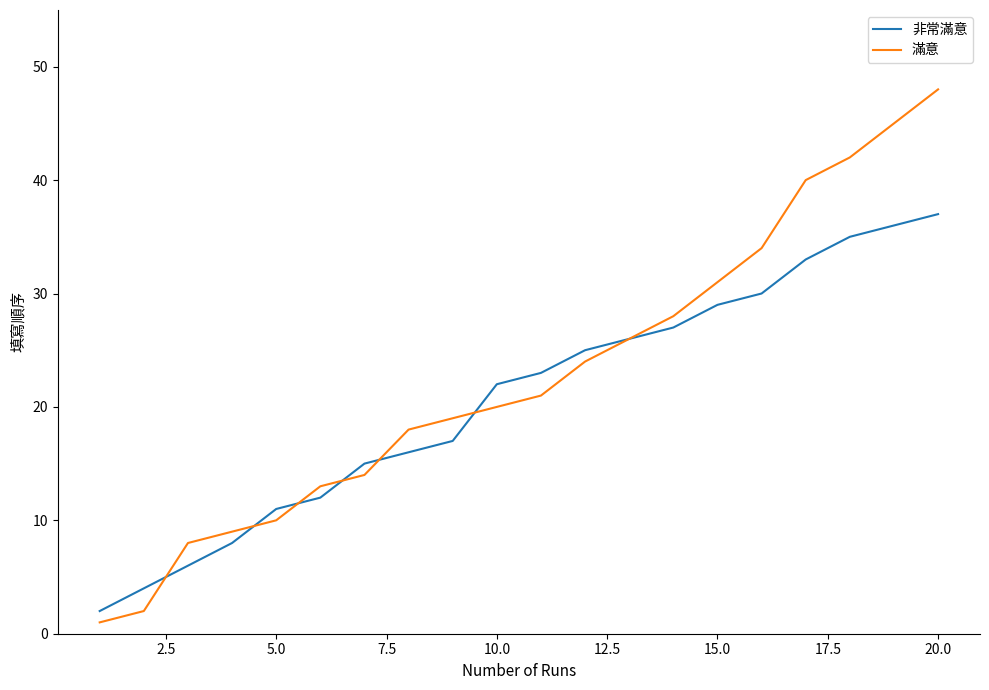

What is the difference between the second highest and second lowest values in the 非常滿意 series?

32